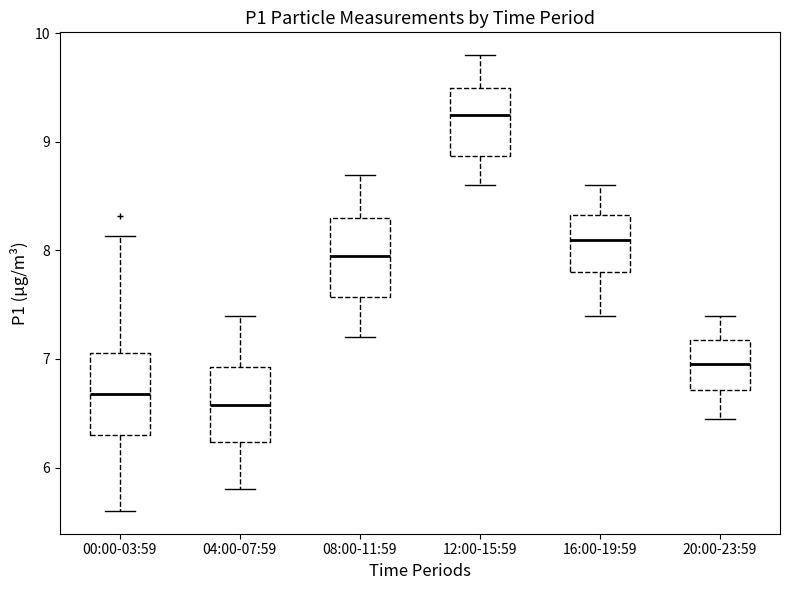

Reading left to right, transcribe this box plot: for each box, give where its median line is, the range the box spans, and where its two whiskers end, as read against the y-axis. The values are not printed on the chart, so give them approximately, as read against the axis.

00:00-03:59: median 6.7, box 6.3 to 7.1, whiskers 5.6 to 8.1
04:00-07:59: median 6.6, box 6.2 to 6.9, whiskers 5.8 to 7.4
08:00-11:59: median 8.0, box 7.6 to 8.3, whiskers 7.2 to 8.7
12:00-15:59: median 9.3, box 8.9 to 9.5, whiskers 8.6 to 9.8
16:00-19:59: median 8.1, box 7.8 to 8.3, whiskers 7.4 to 8.6
20:00-23:59: median 7.0, box 6.7 to 7.2, whiskers 6.5 to 7.4